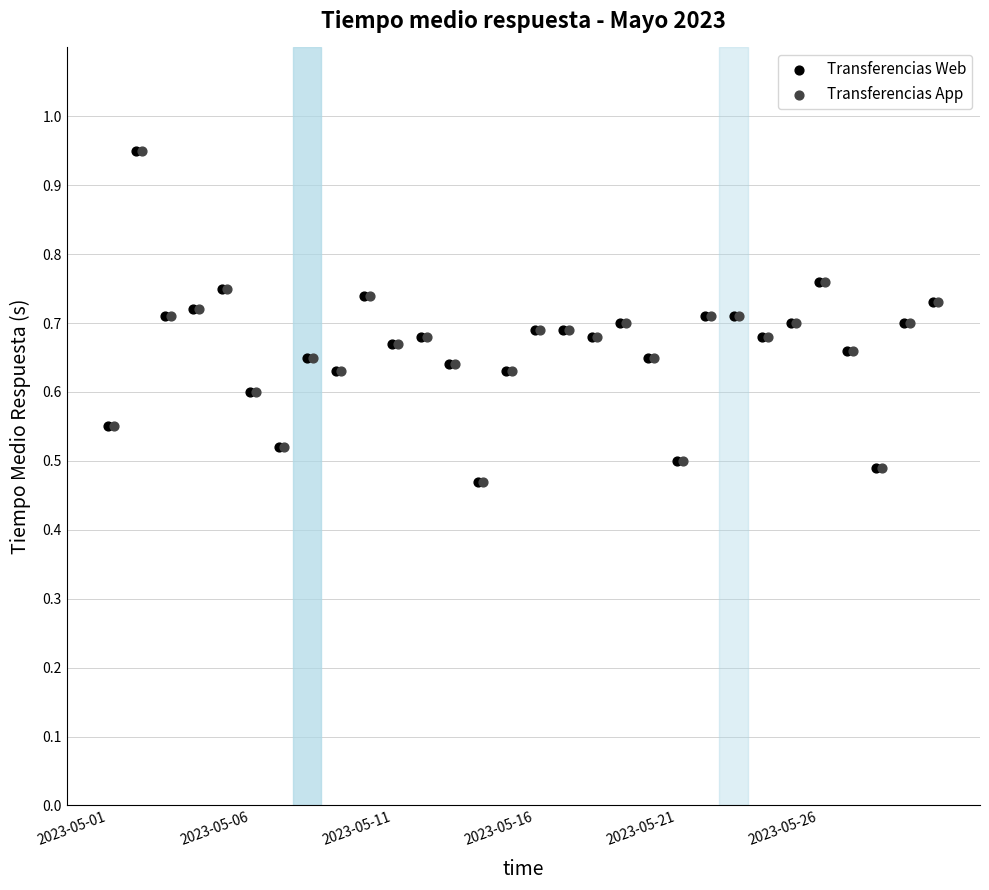

What are all the series names shown in the legend?

Transferencias Web, Transferencias App